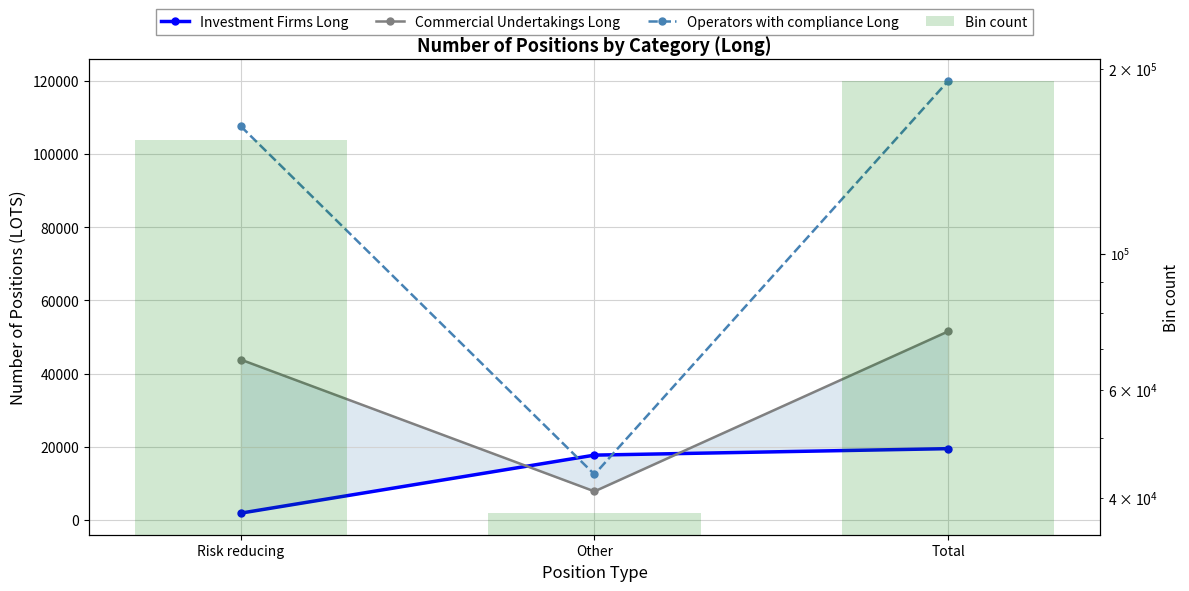

Which label corresponds to the smallest value in the chart?

Risk reducing